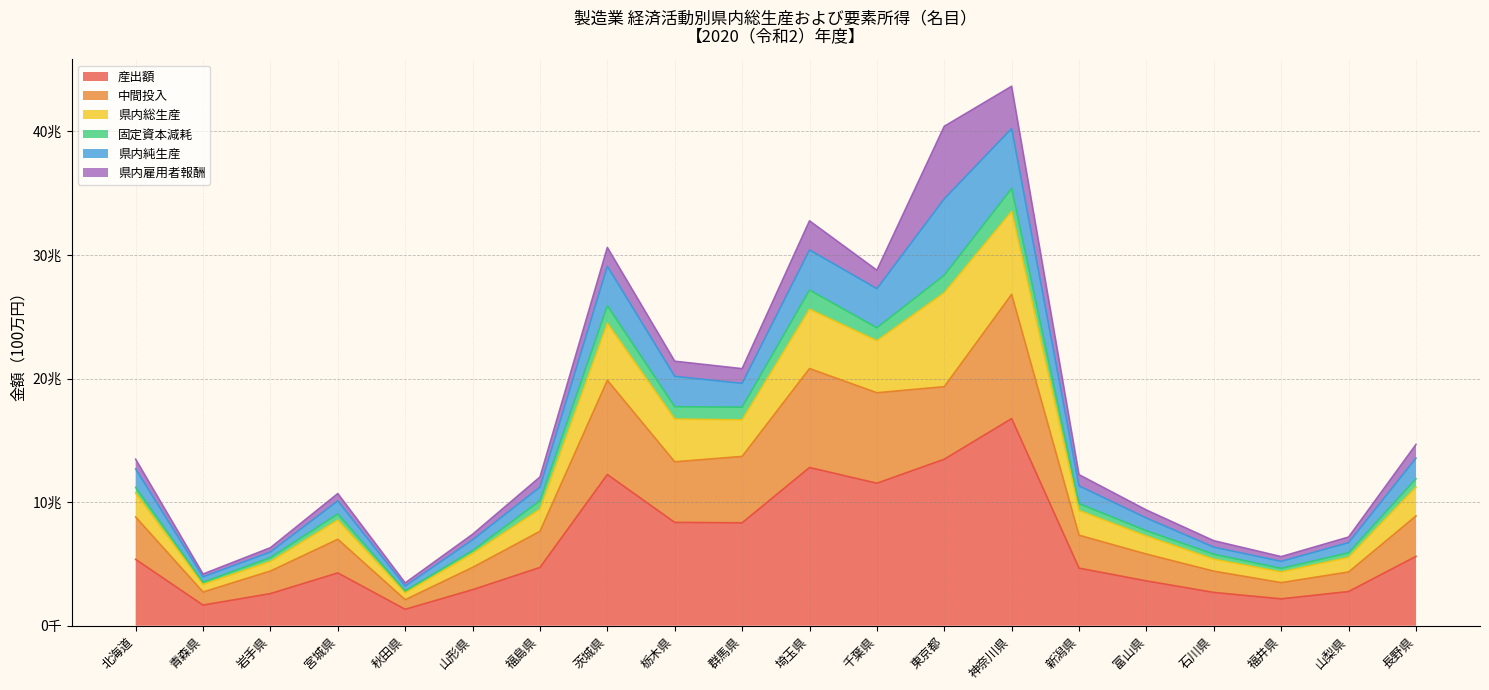

What are all the series names shown in the legend?

産出額, 中間投入, 県内総生産, 固定資本減耗, 県内純生産, 県内雇用者報酬